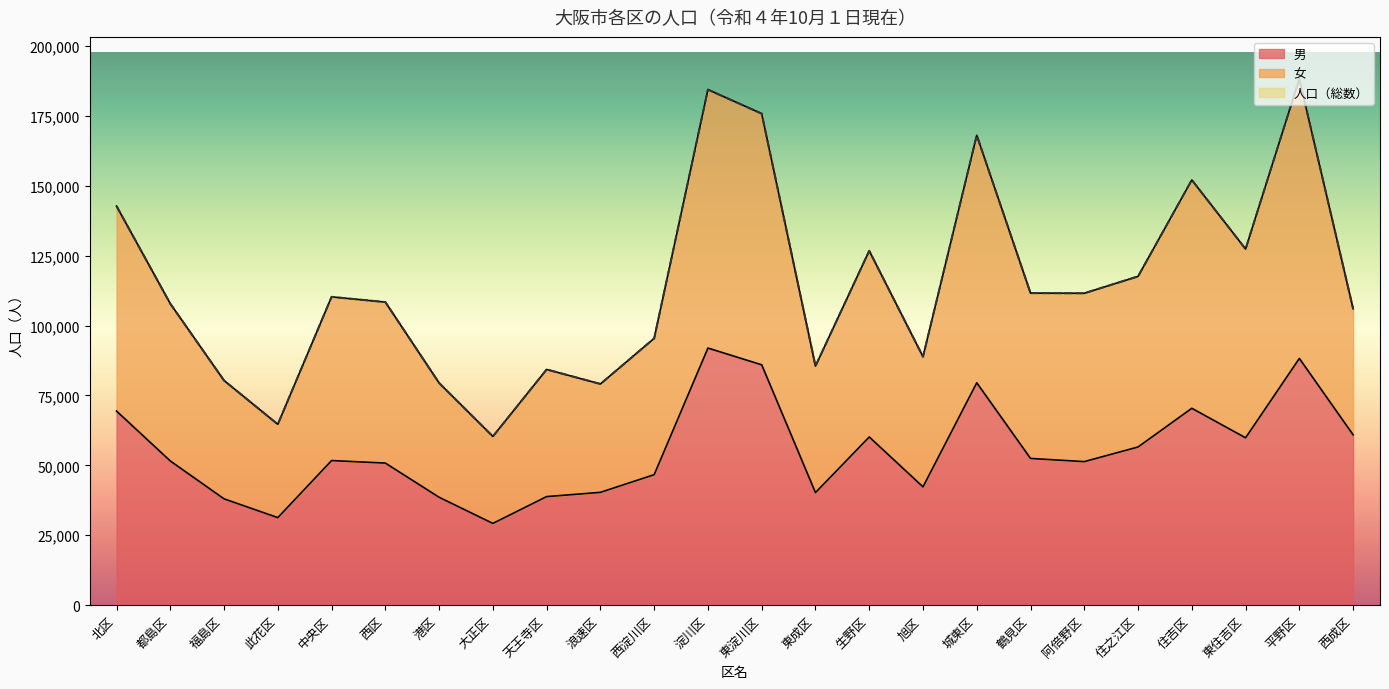

Which has a higher value, 住吉区 or 西成区?

住吉区